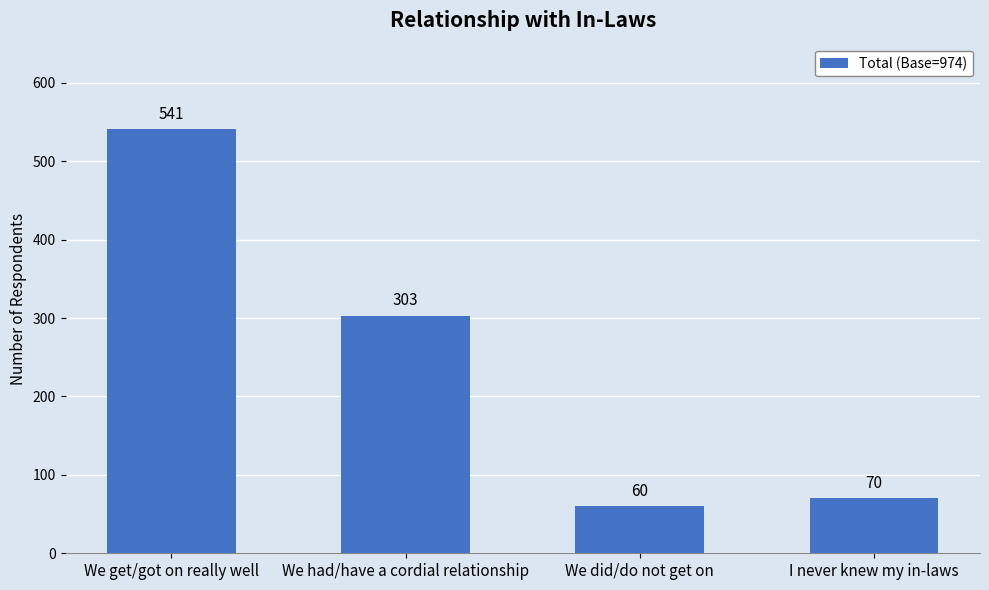

What is the difference between the values at We did/do not get on and I never knew my in-laws?

10